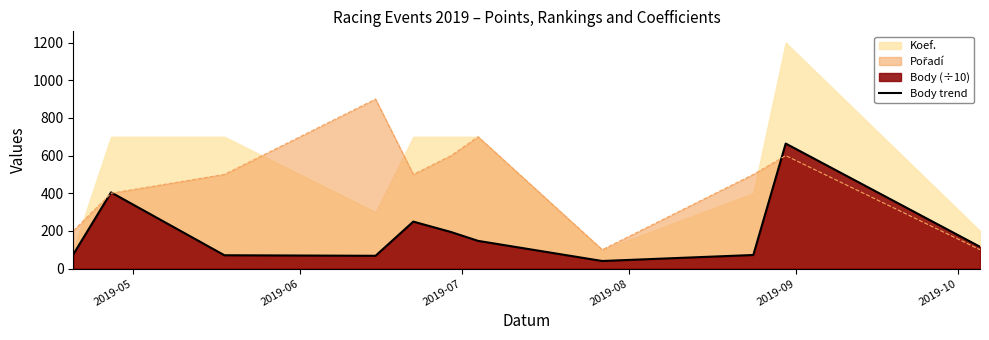

Where is the data nearest to the value 352?

2019-06